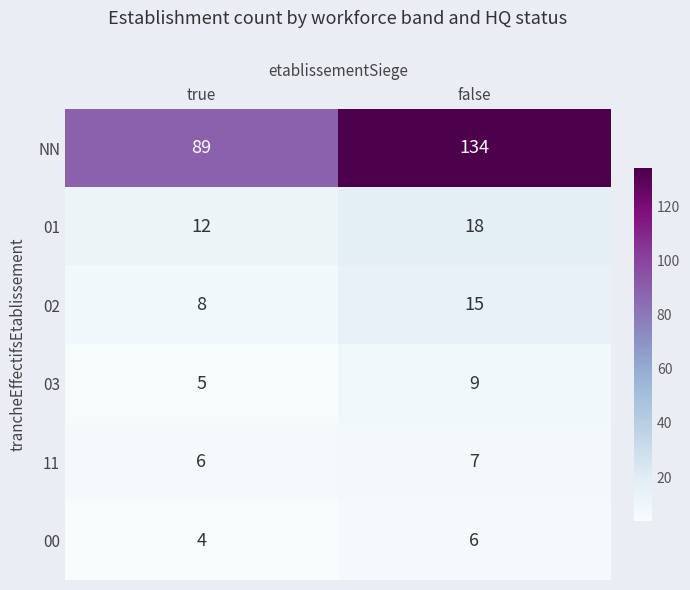

Count the number of data series in this chart.

6